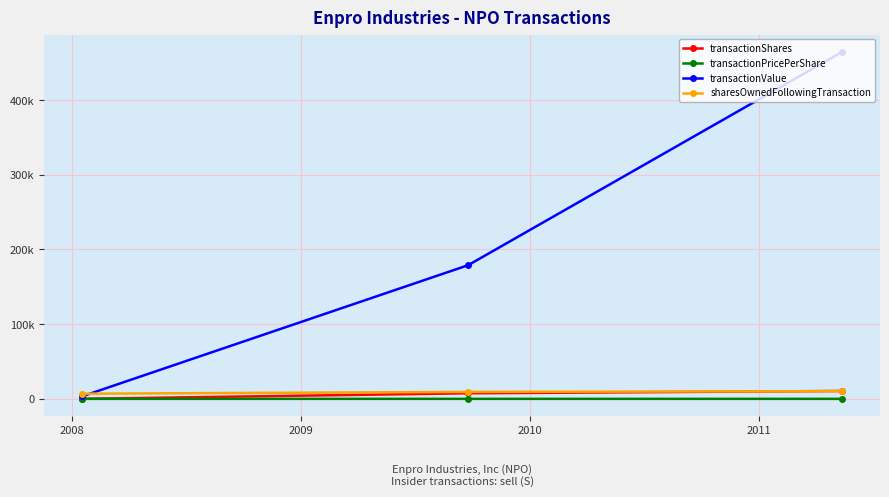

What are all the series names shown in the legend?

transactionShares, transactionPricePerShare, transactionValue, sharesOwnedFollowingTransaction